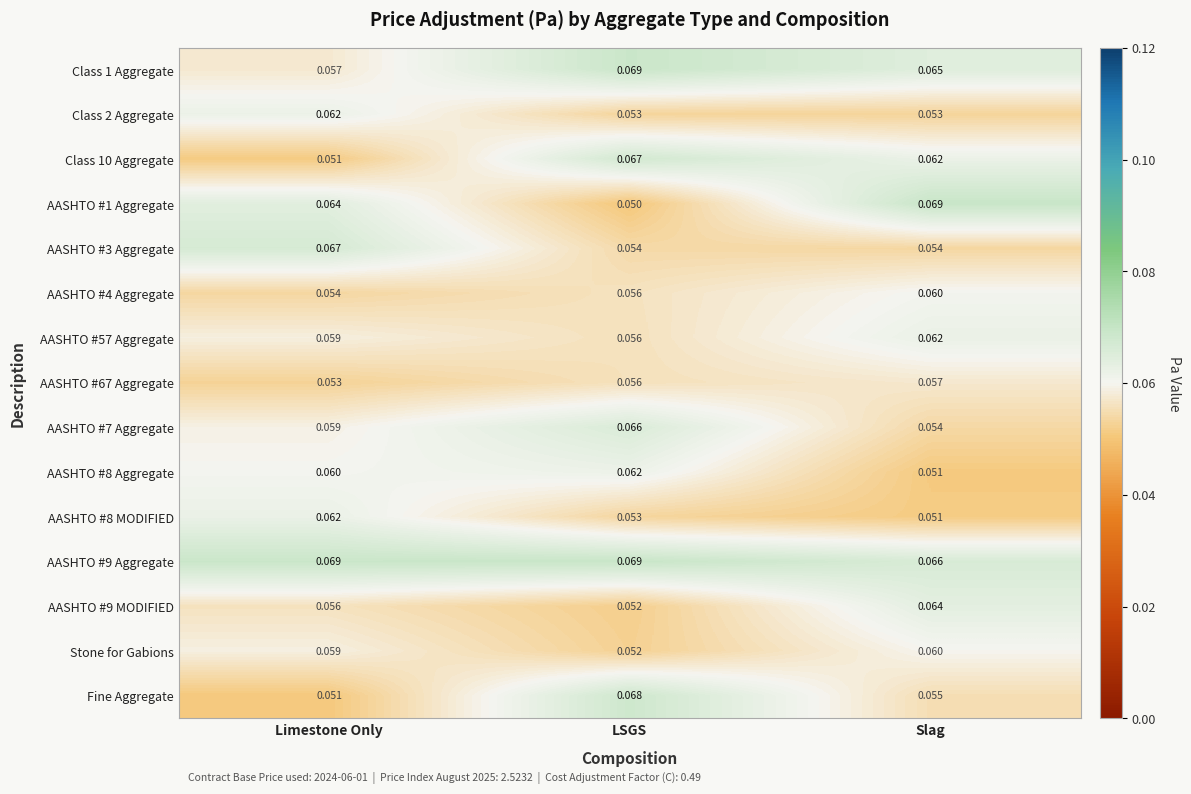

At how many categories does at least one series exceed 0?

3